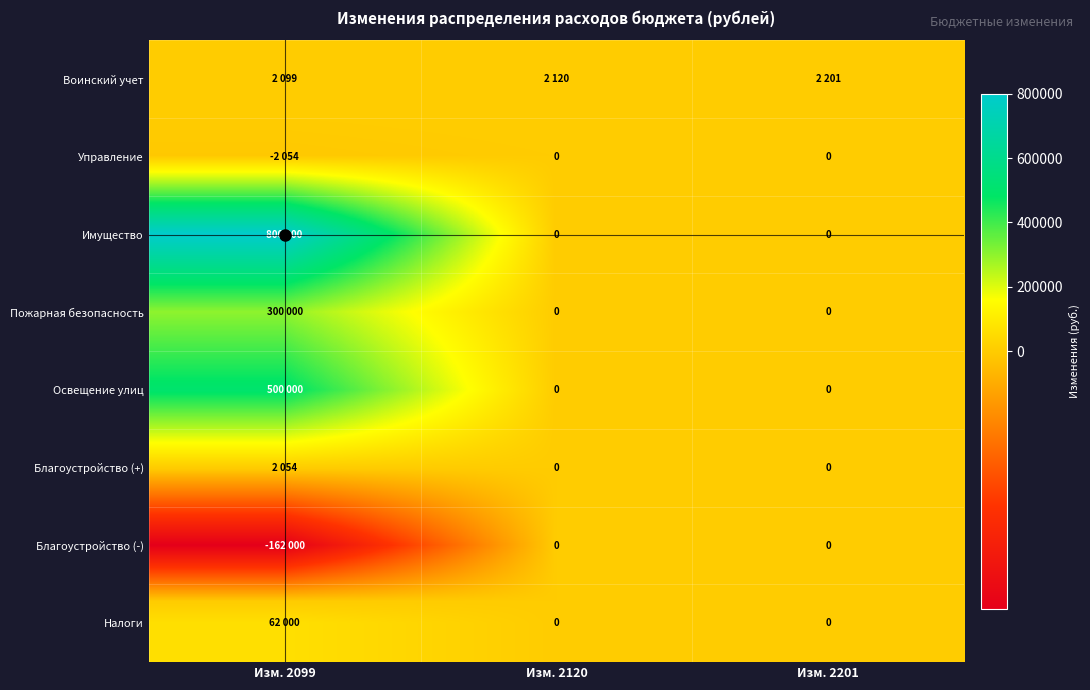

Between Изм. 2120 and Изм. 2201, which series saw the biggest shift?

Воинский учет